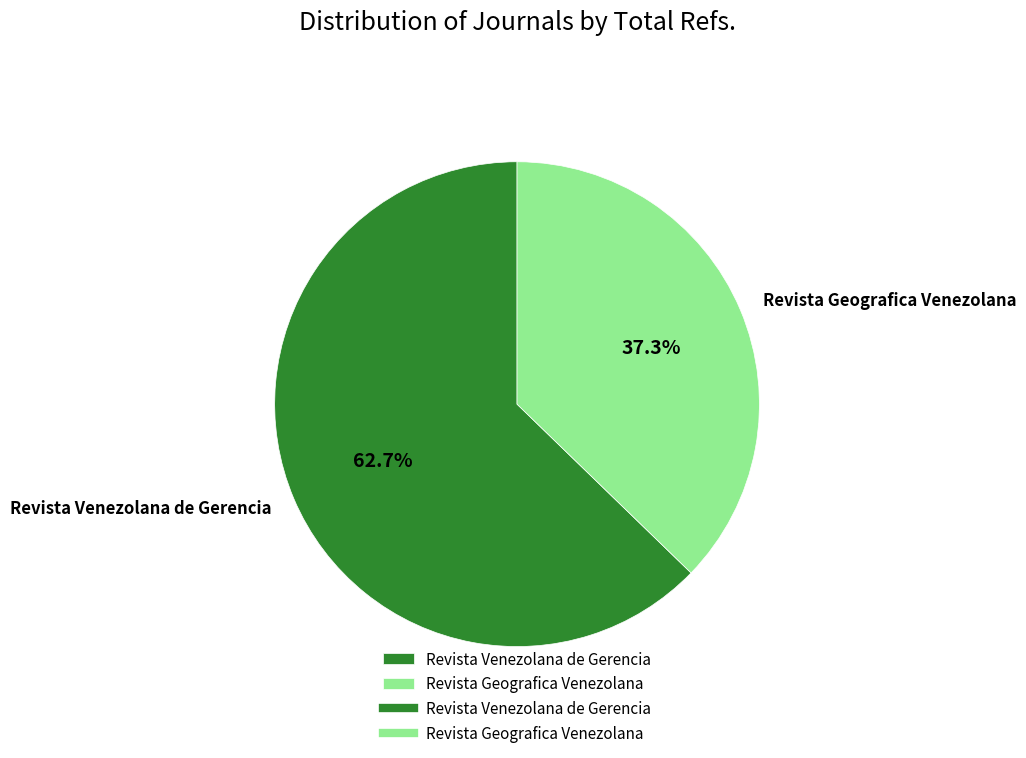

To the nearest percent, what is the difference between the largest and smallest slice percentages?

25%